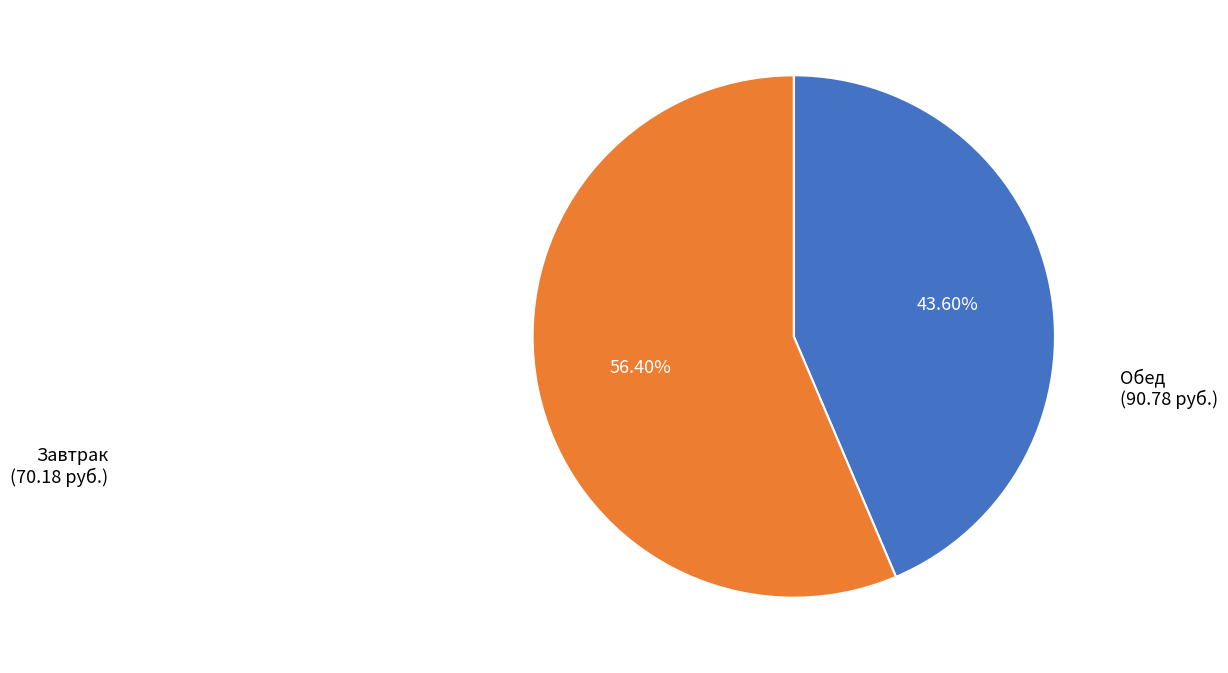

Is there any slice that represents more than half of the pie?

Yes